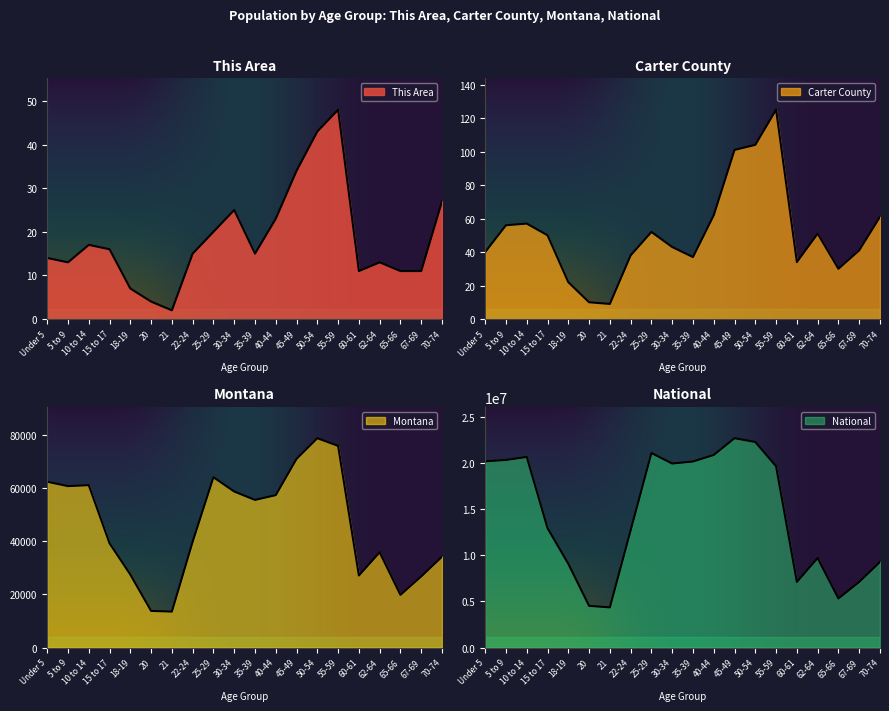

Which series has the largest range (max minus min)?

National